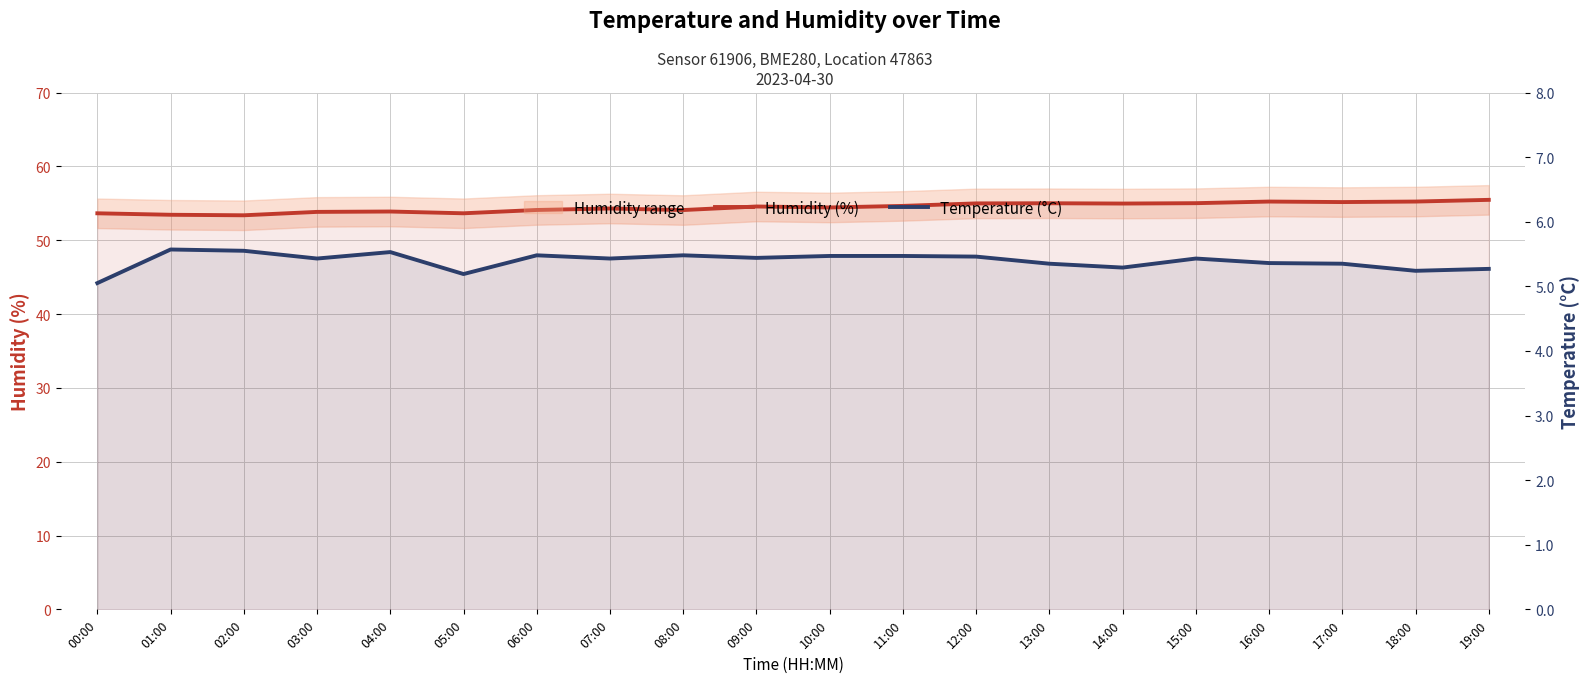

True or false: Temperature (°C) and Humidity (%) cross at least once.

False